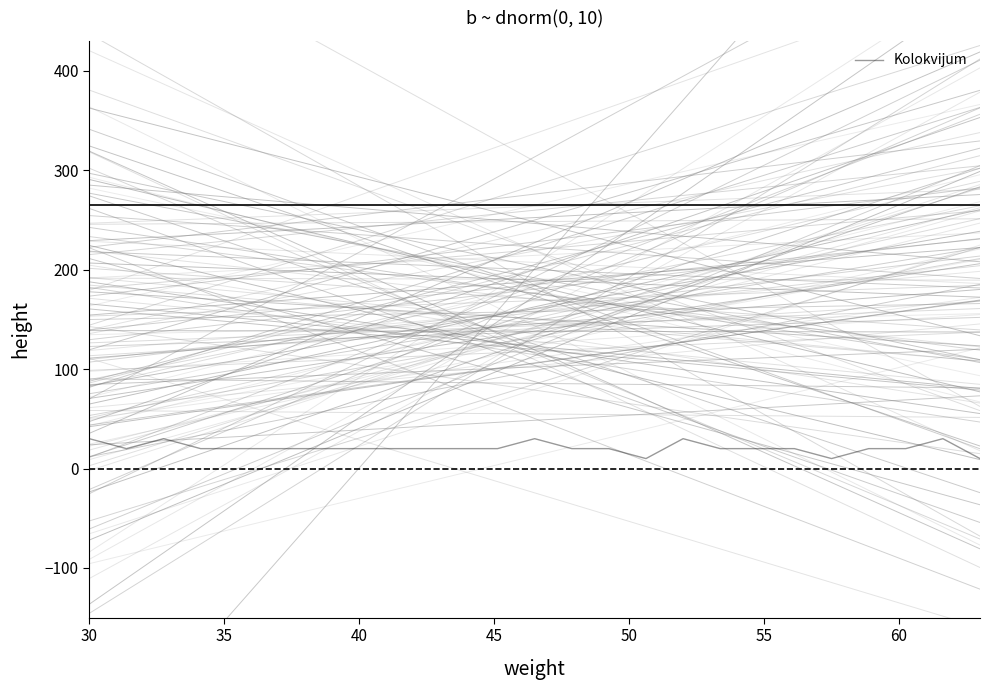

What is the greatest value displayed?

30